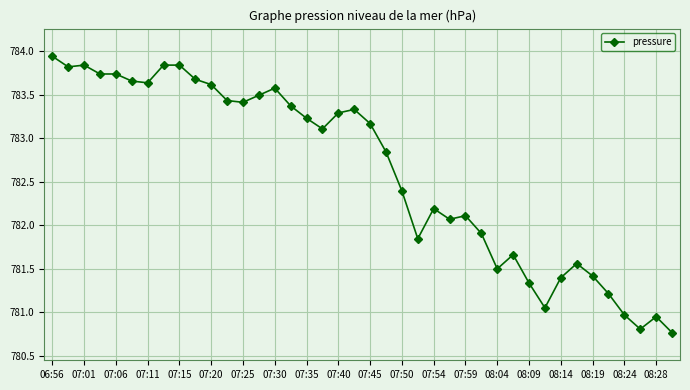

How many lines are shown in the chart?

1